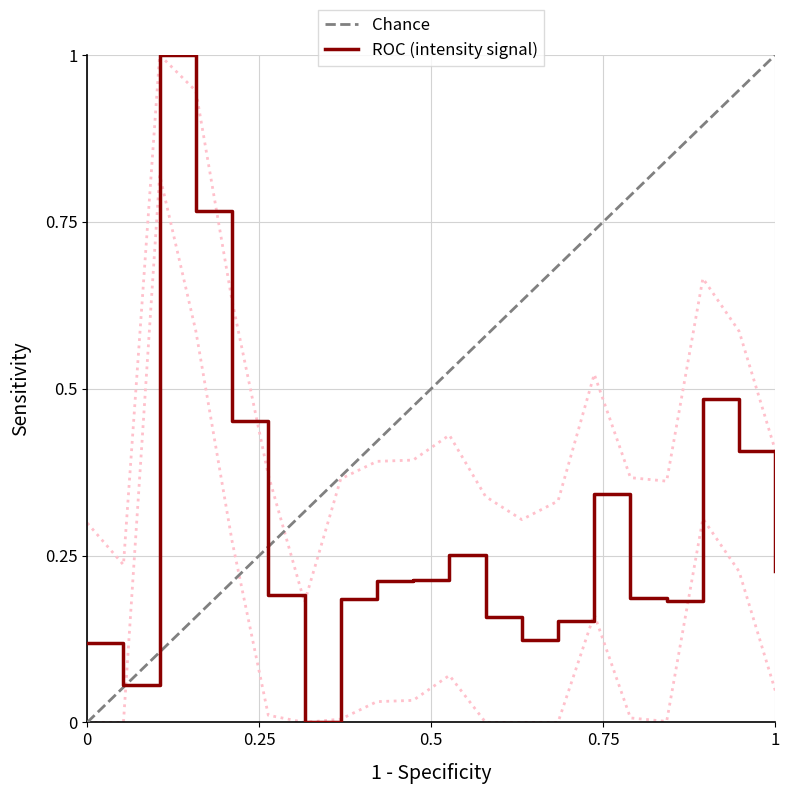

The ROC (intensity signal) series shows 0.1 at 8. True or false?

False